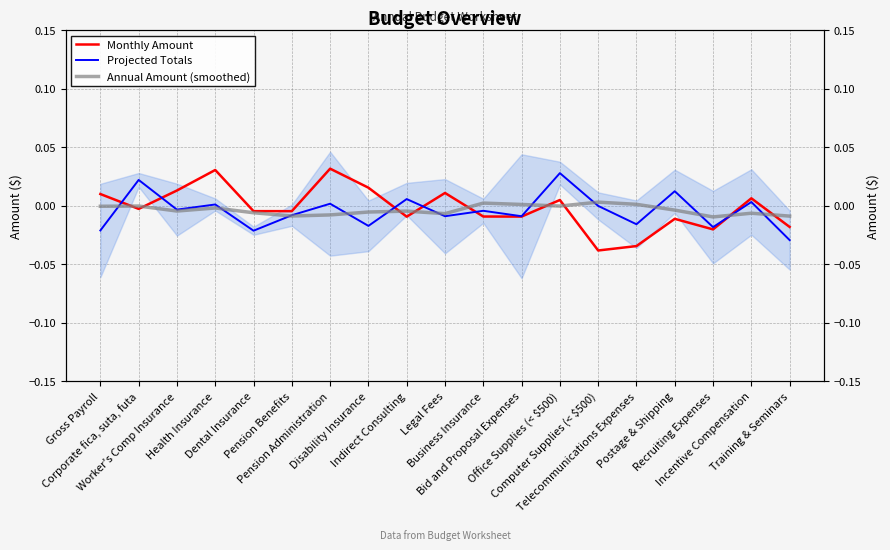

Where is Annual Amount (smoothed) nearest to the value 0?

Corporate fica, suta, futa